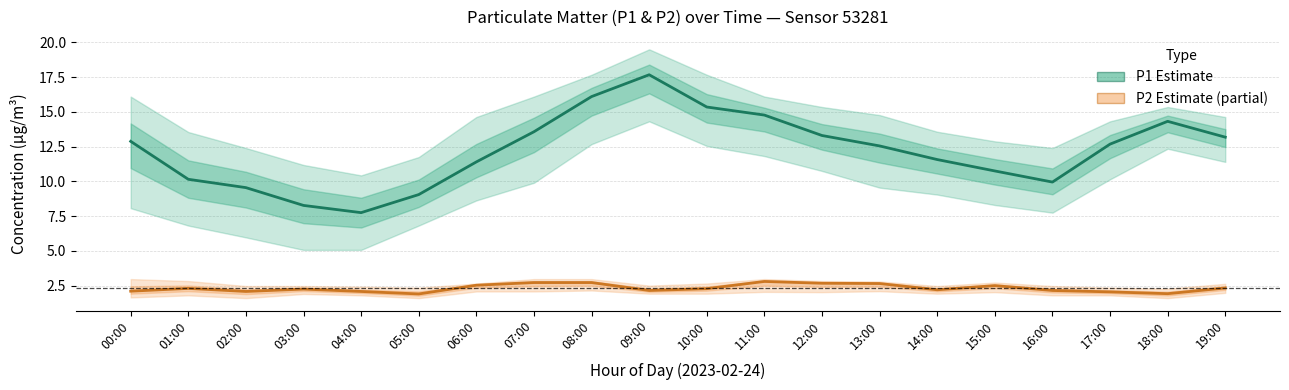

Reading right to left, what are all the values shown in this chart?

P1 (Estimate): 19:00=13.2	18:00=14.3	17:00=12.7	16:00=9.9	15:00=10.8	14:00=11.6	13:00=12.6	12:00=13.3	11:00=14.8	10:00=15.3	09:00=17.7	08:00=16.1	07:00=13.6	06:00=11.4	05:00=9.1	04:00=7.8	03:00=8.3	02:00=9.6	01:00=10.2	00:00=12.9
P2 (Partial): 19:00=2.3	18:00=1.9	17:00=2.0	16:00=2.1	15:00=2.5	14:00=2.2	13:00=2.6	12:00=2.7	11:00=2.8	10:00=2.3	09:00=2.1	08:00=2.7	07:00=2.7	06:00=2.5	05:00=1.9	04:00=2.1	03:00=2.2	02:00=2.1	01:00=2.3	00:00=2.1